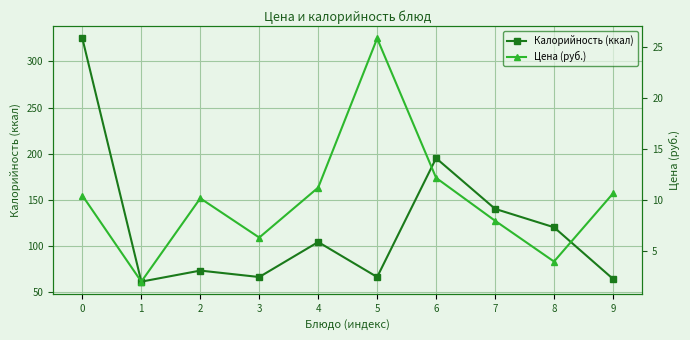

Which series has the largest range (max minus min)?

Калорийность (ккал)